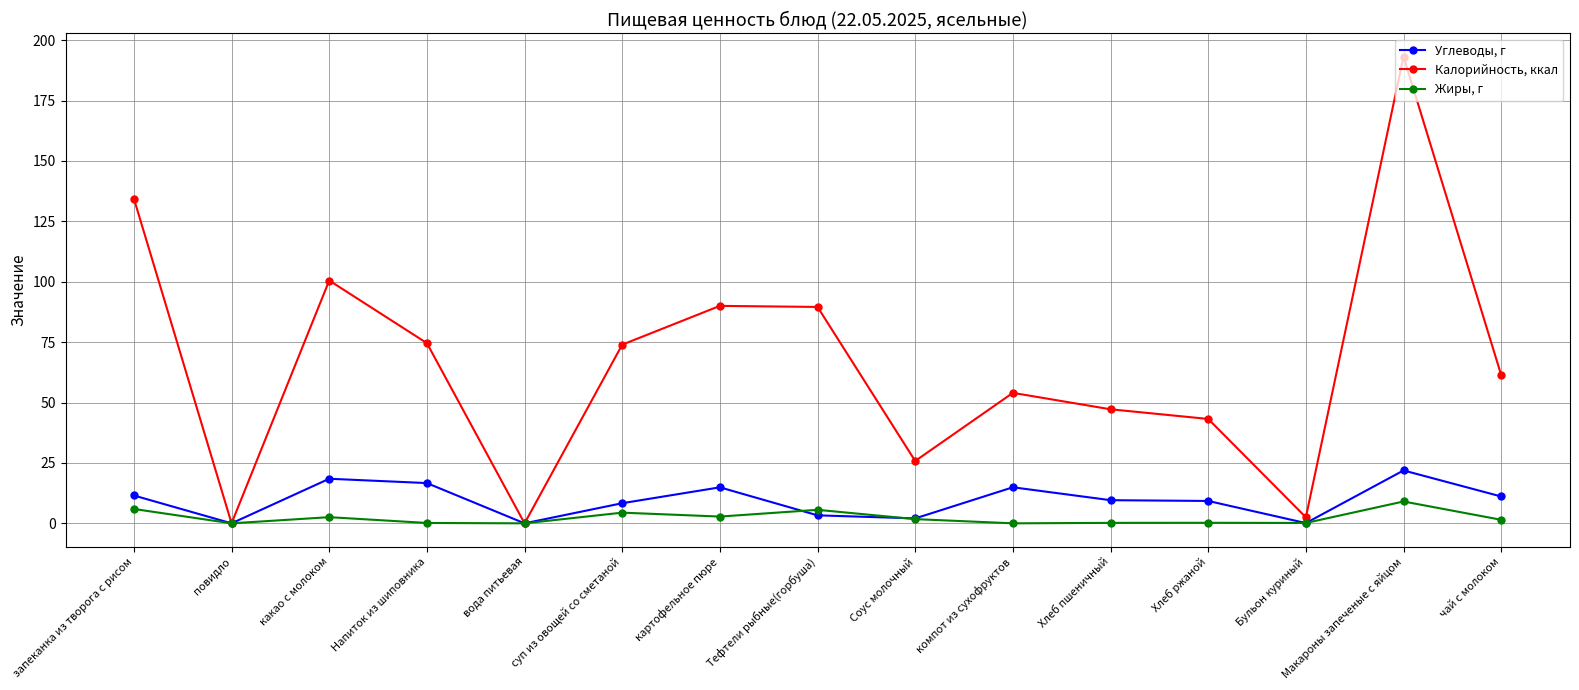

Which category has the highest value in the Углеводы, г series?

Макароны запеченые с яйцом